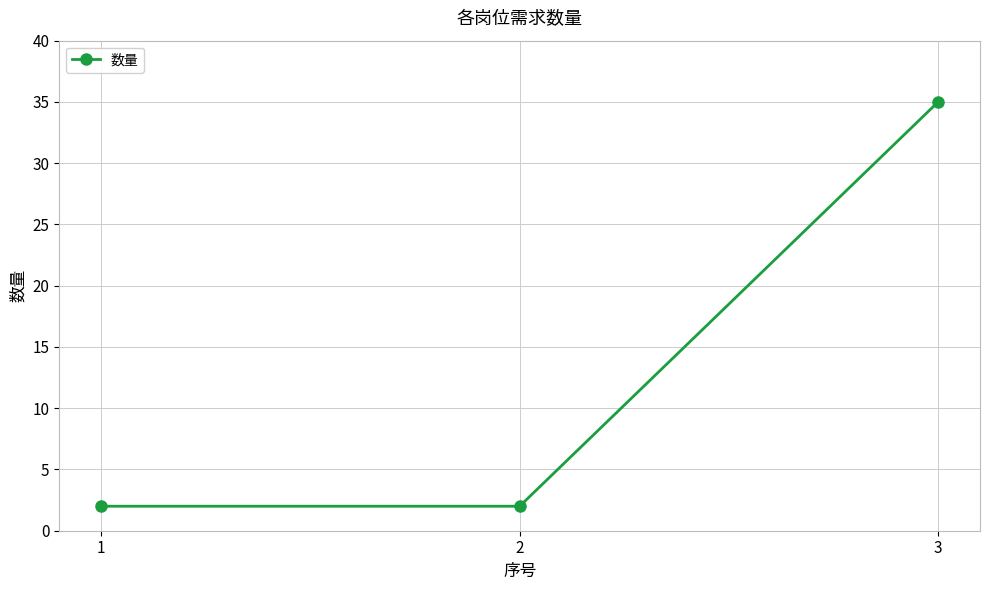

At which category does the chart reach its peak across all series?

3